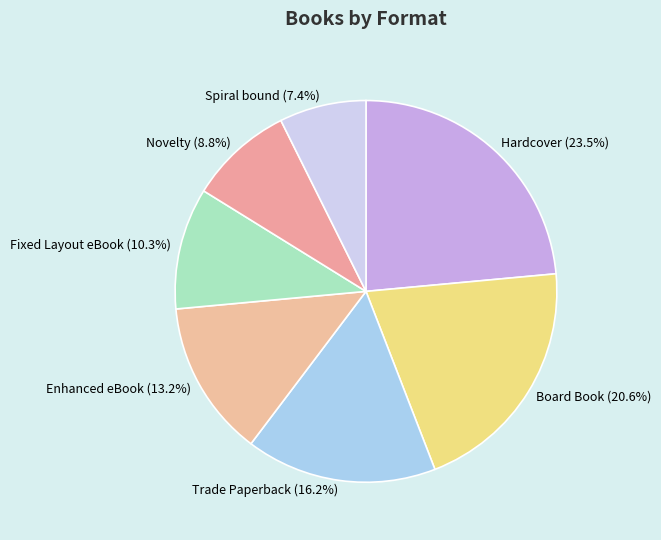

How many segments does this pie chart have?

7